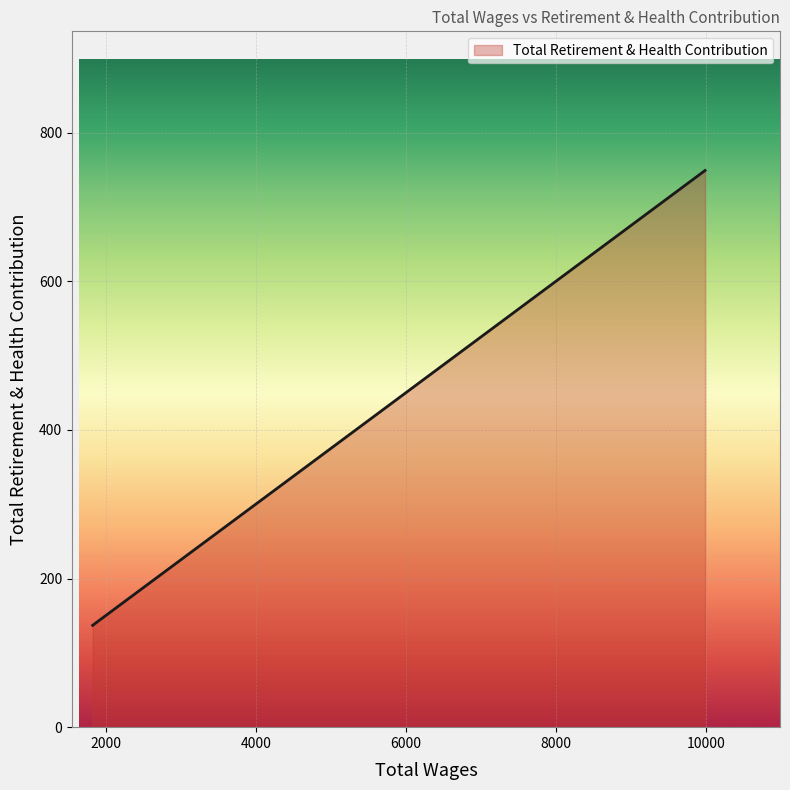

How many lines are shown in the chart?

1